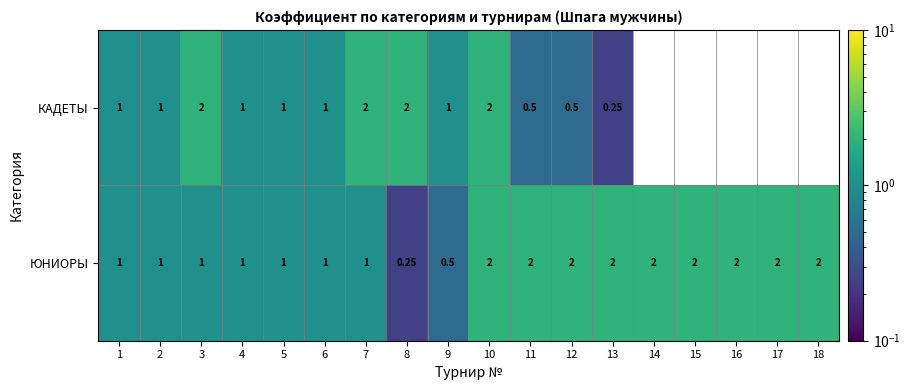

Which category has the lowest value across all series?

13